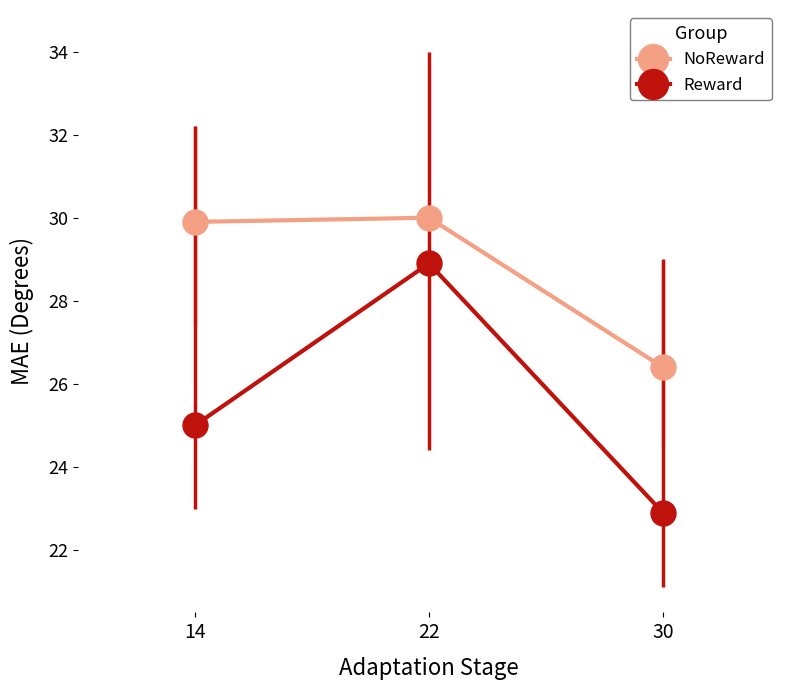

Which series has the widest spread of values?

Reward